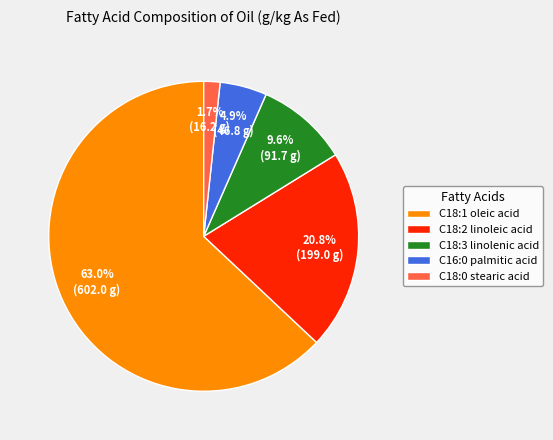

To the nearest percent, what is the difference between the largest and smallest slice percentages?

61%